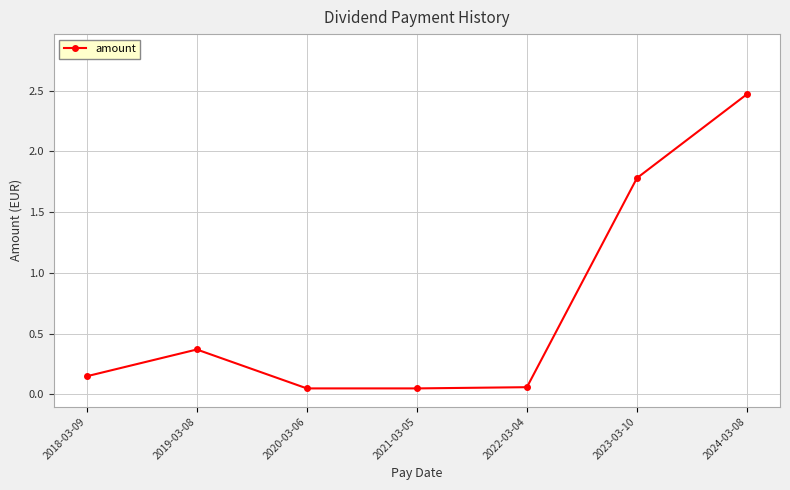

True or false: the data shows 0.5 at 2019-03-08.

False